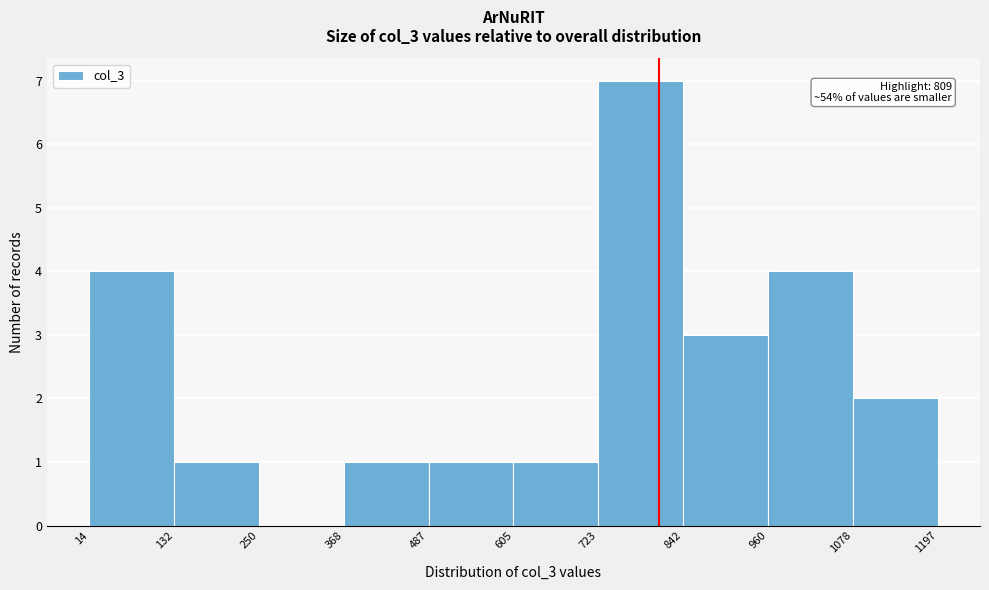

Which range on the x-axis has the tallest bar?

723 to 842